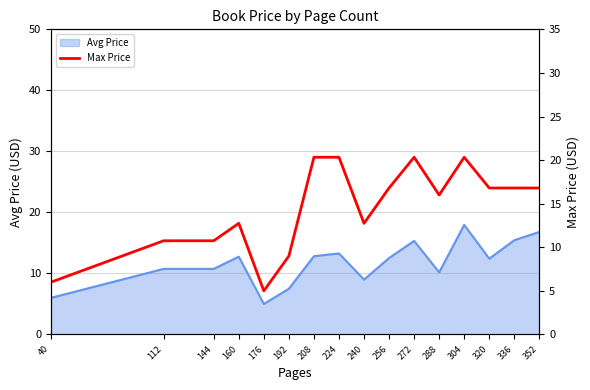

What is the value of the 4th point from the left?

12.8